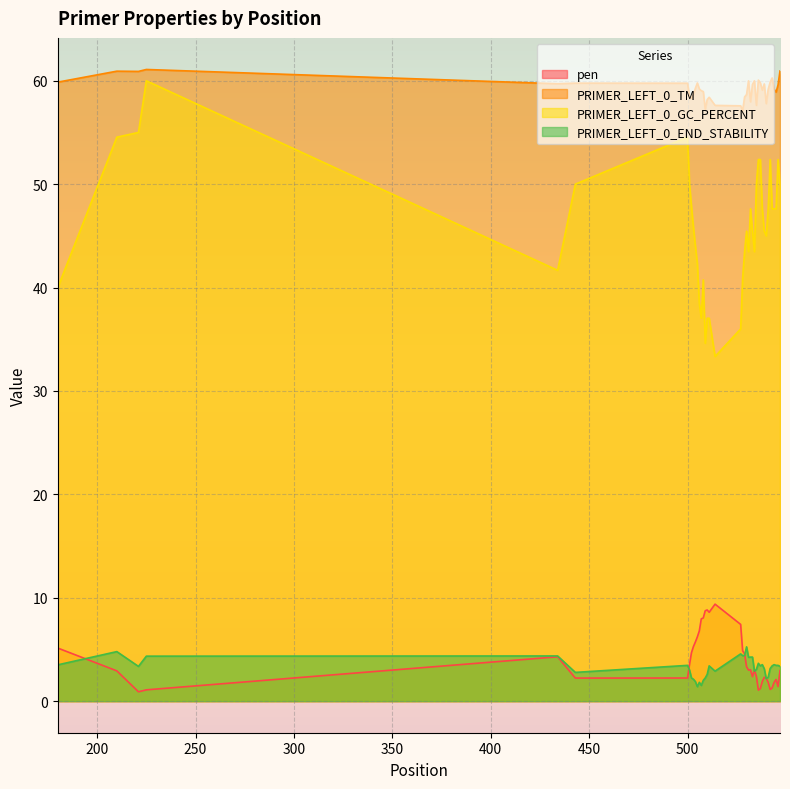

Which series has the largest range (max minus min)?

PRIMER_LEFT_0_GC_PERCENT